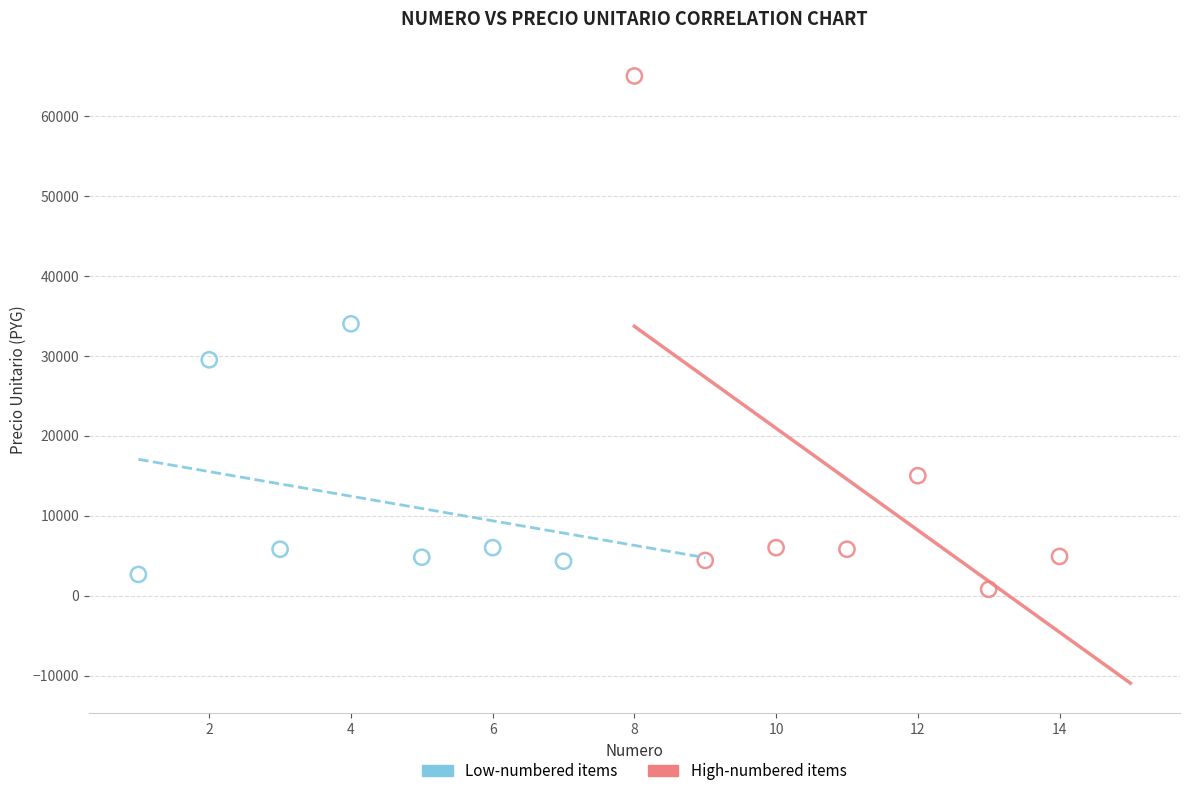

What are all the series names shown in the legend?

Low-numbered items, High-numbered items